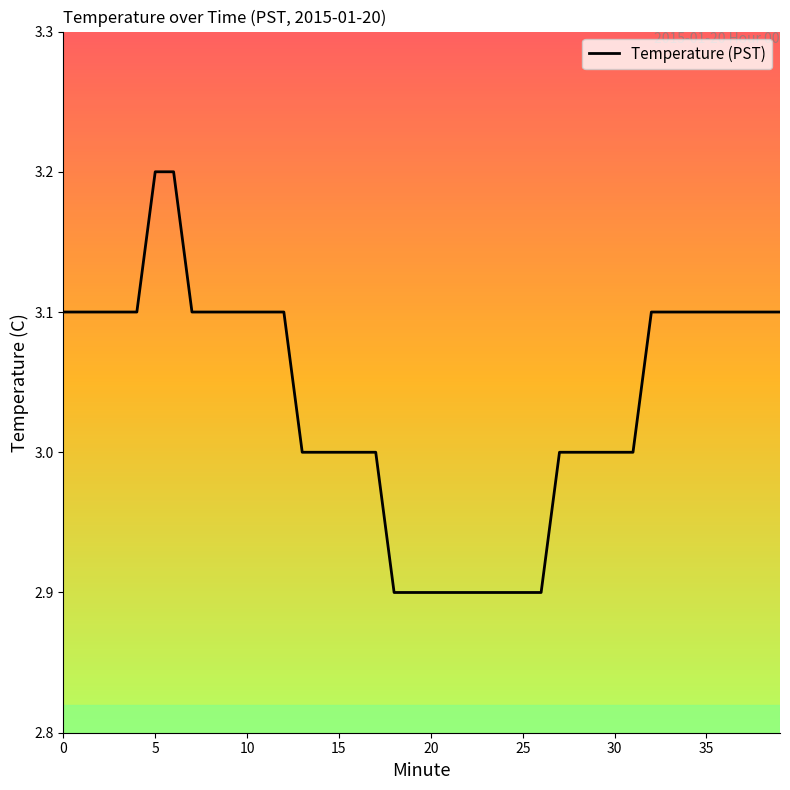

What is the difference between the maximum and minimum values?

0.3